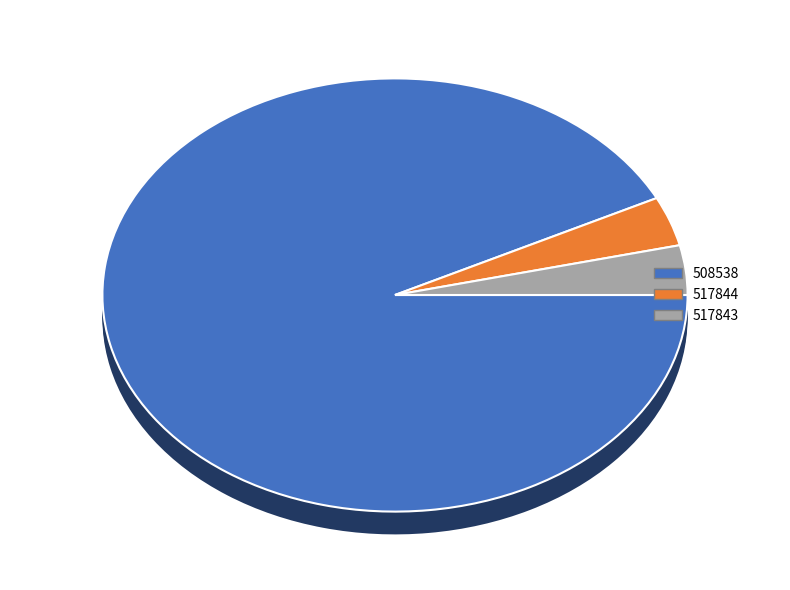

To the nearest percent, what is the combined percentage of 517844 and 517843?

7%